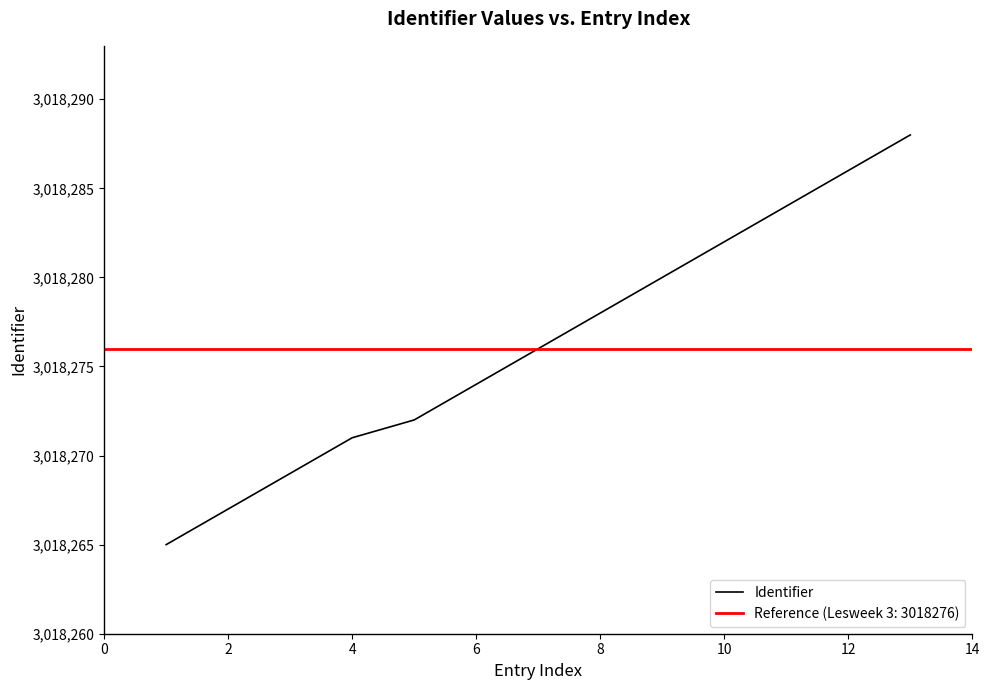

Count the number of values greater than 3018276.

6